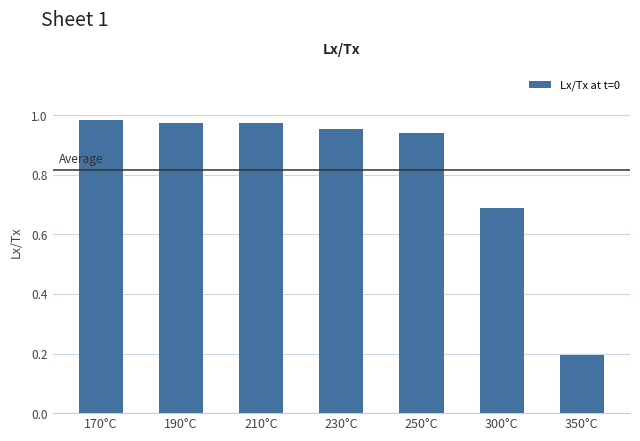

Are the bars horizontal?

No